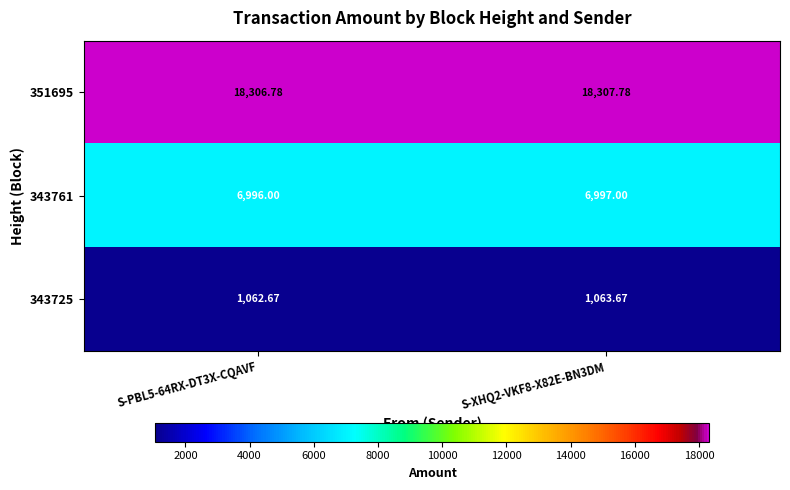

Which label corresponds to the largest value in the chart?

S-XHQ2-VKF8-X82E-BN3DM